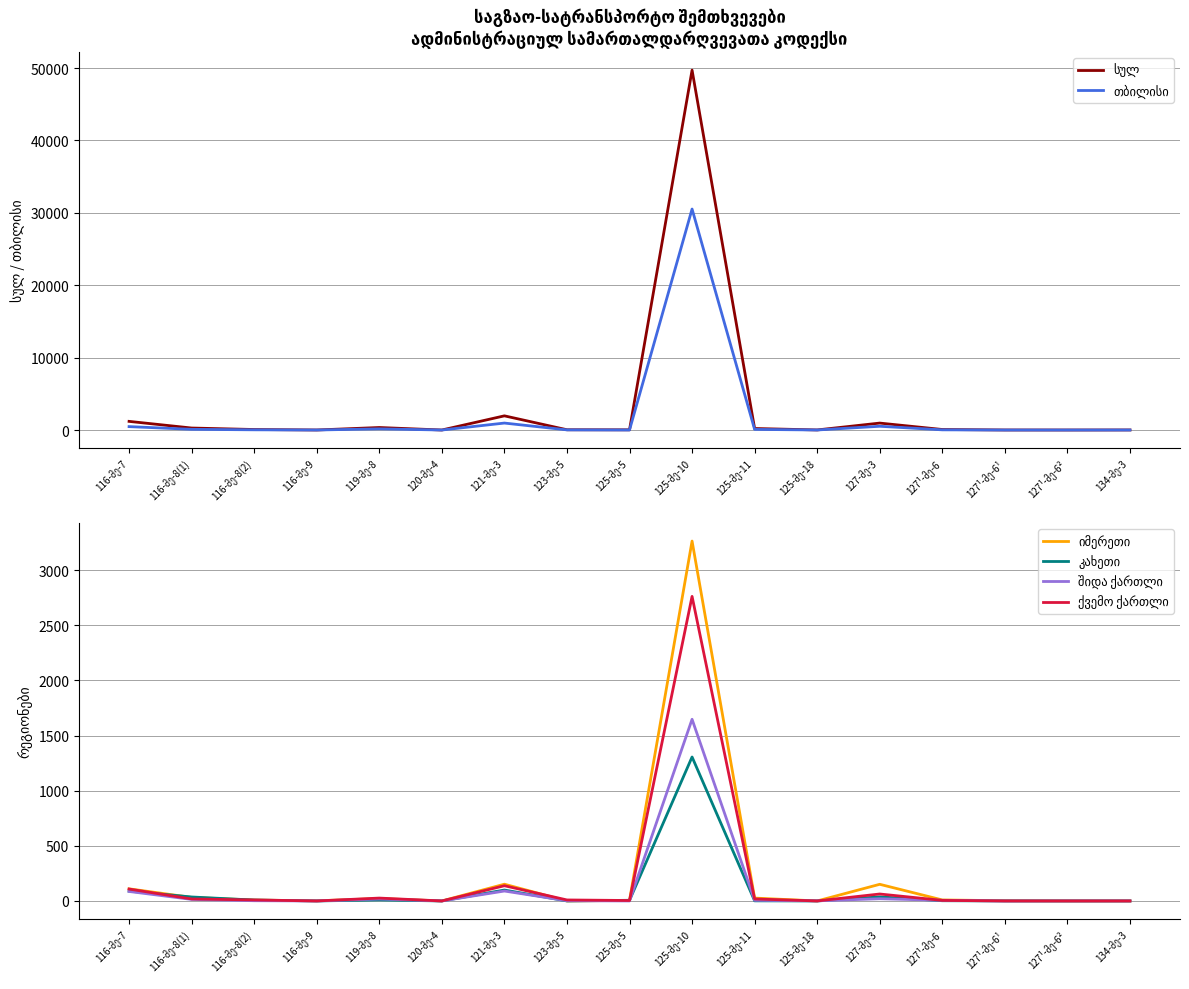

Where is შიდა ქართლი nearest to the value 824?

121-მე-3